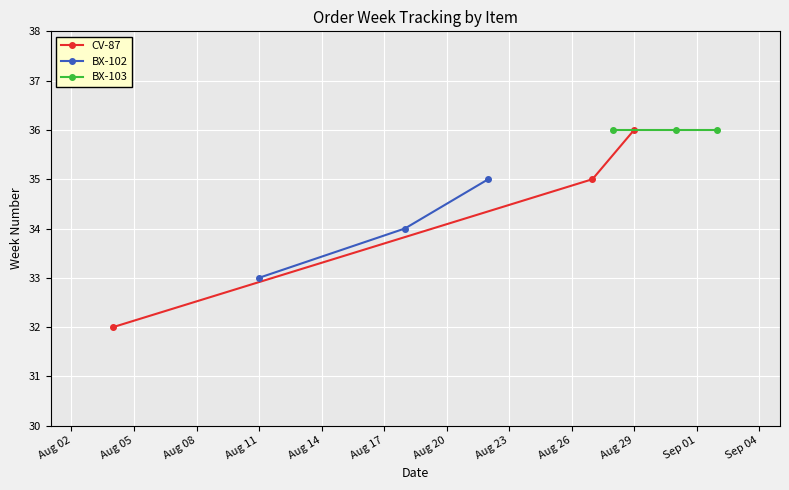

How many data points in BX-102 are above 34?

1